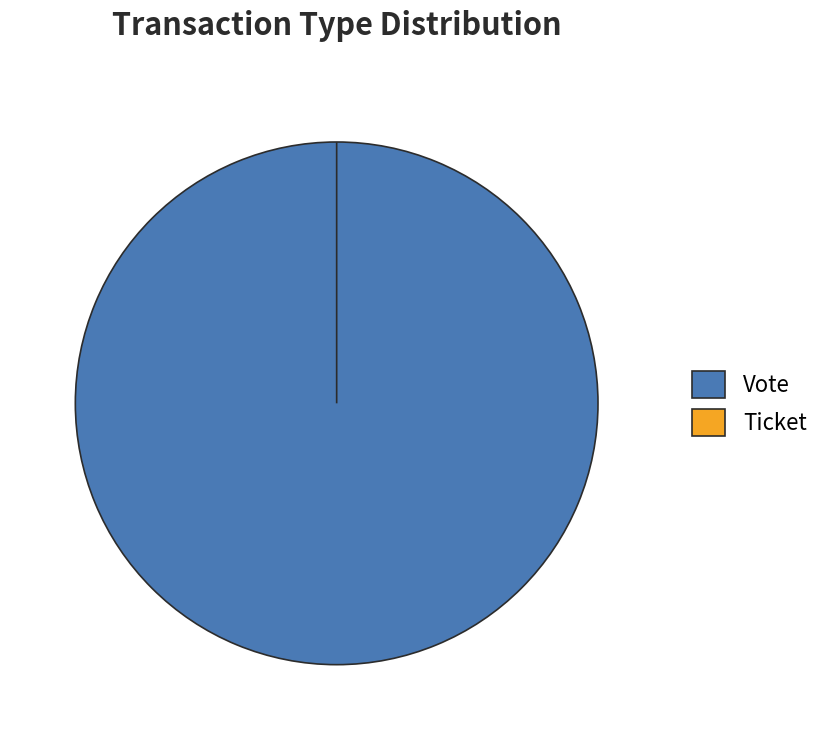

The Ticket slice represents 0% of the pie. True or false?

True